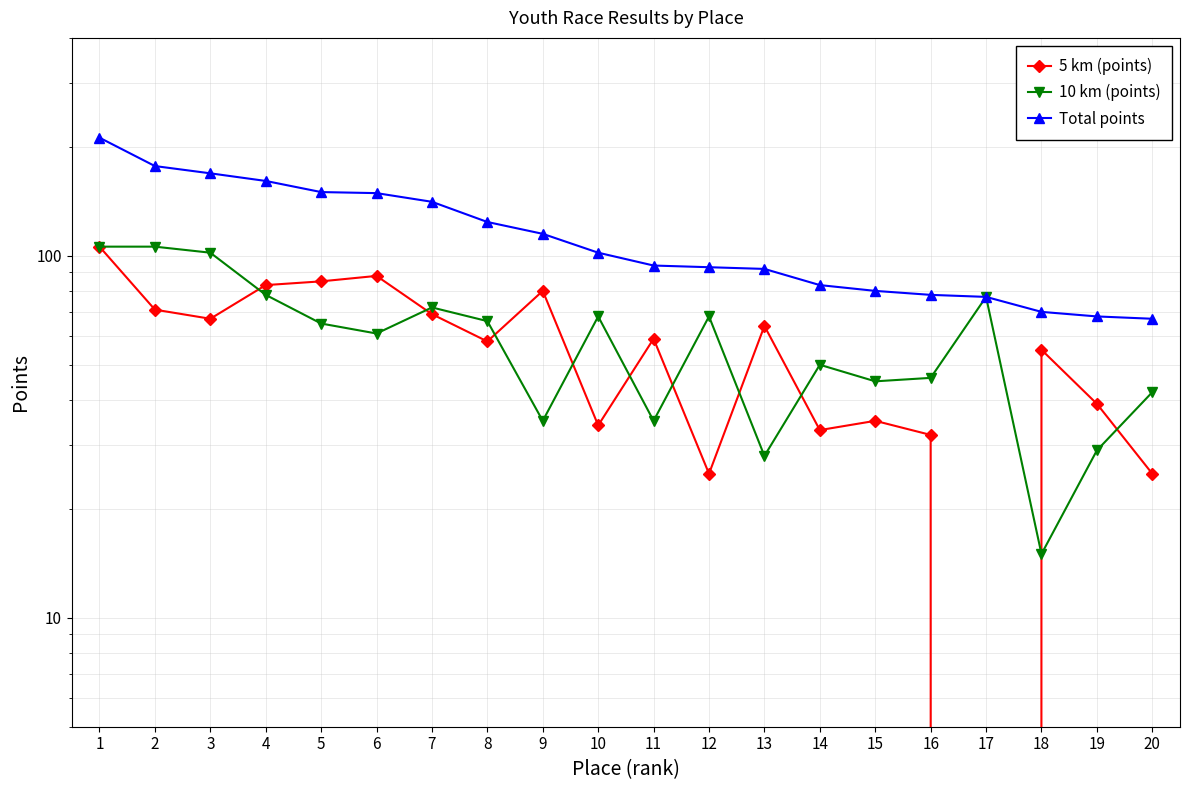

The value of 5 km (points) at 19 is 39. True or false?

True